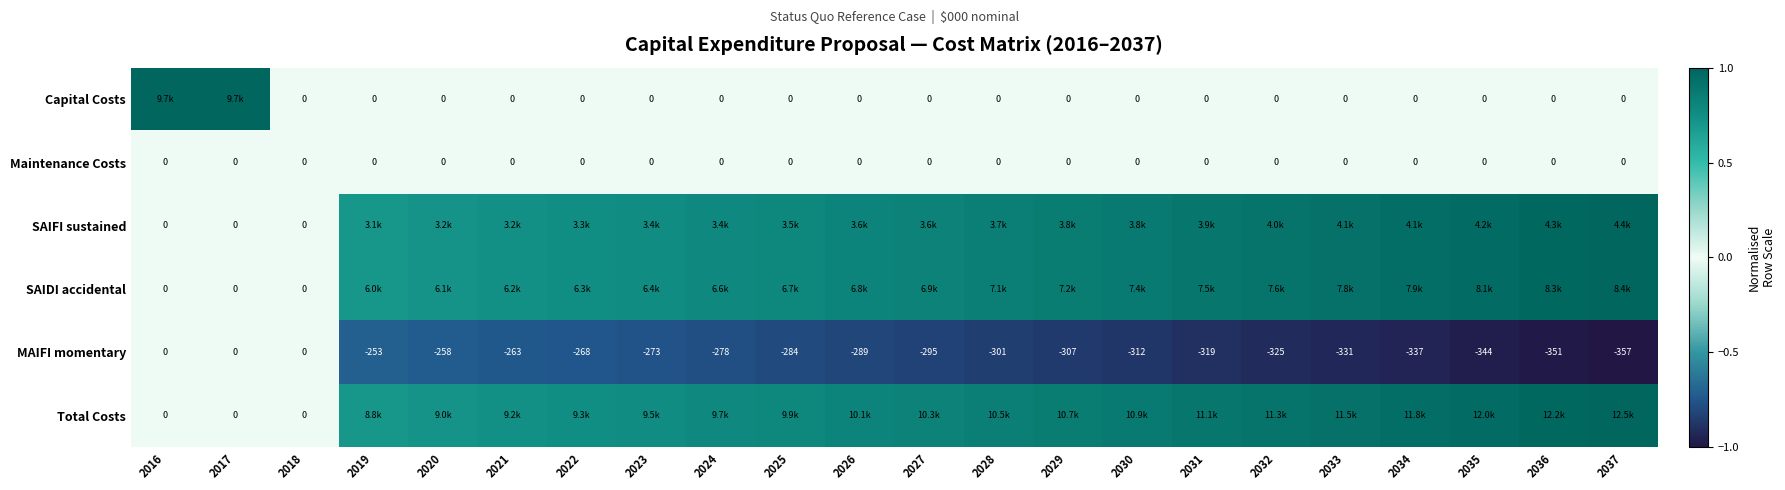

Is the value of Maintenance Costs at 2017 greater than the value of MAIFI momentary at 2030?

Yes